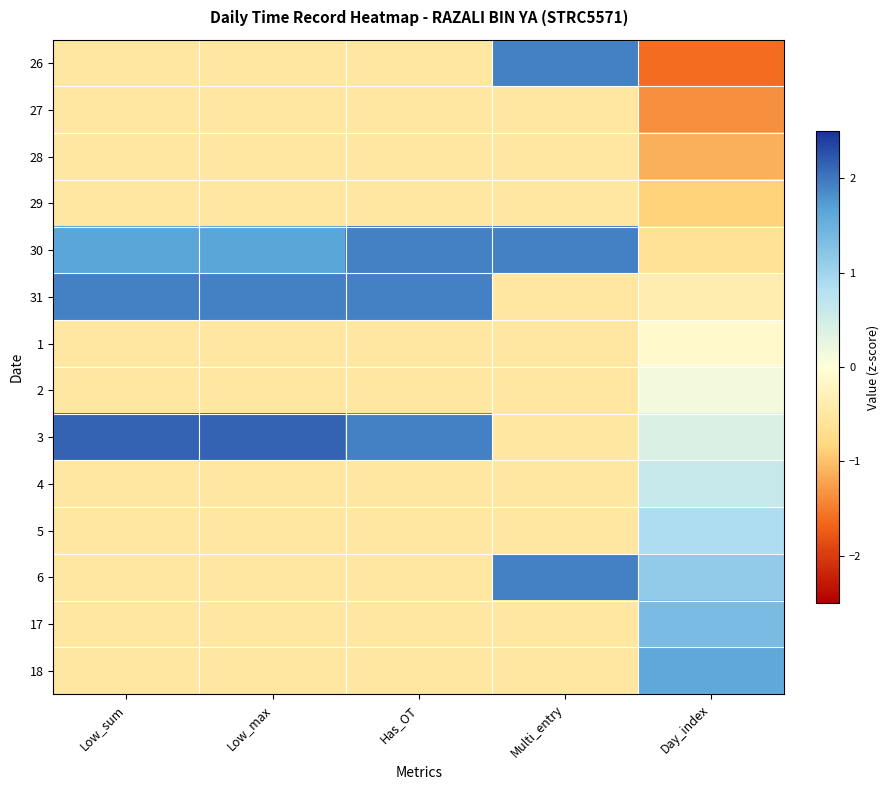

At Day_index, list the series in order from largest to smallest.

18, 17, 6, 5, 4, 3, 2, 1, 31, 30, 29, 28, 27, 26